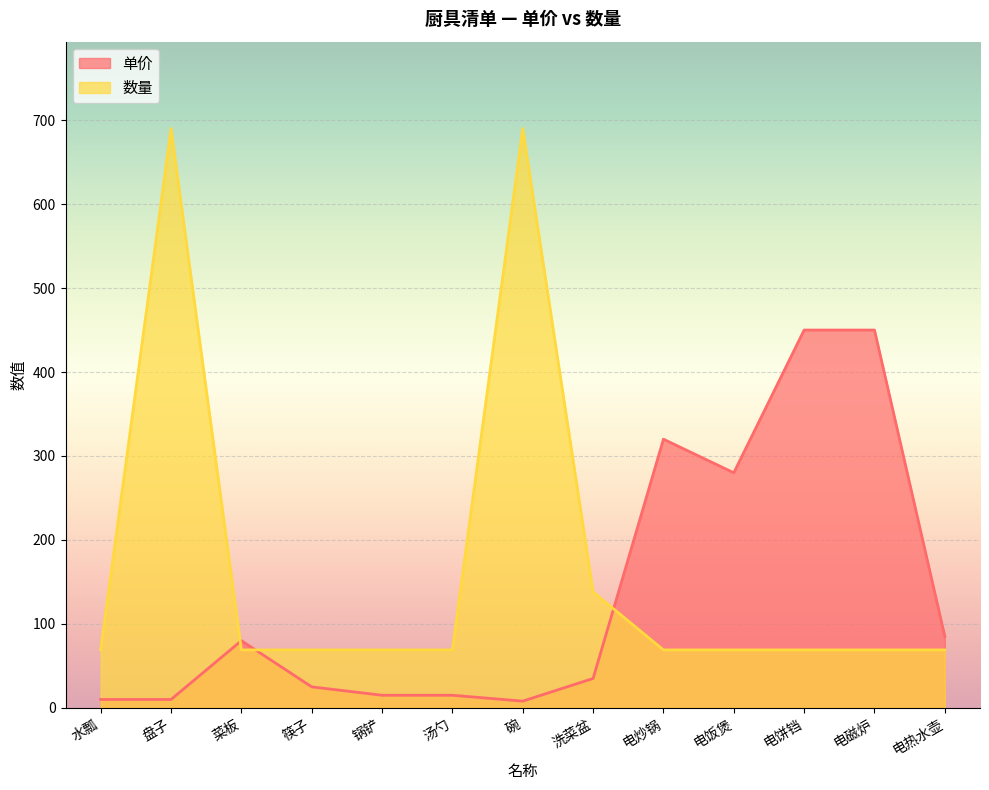

What is the lowest value of the 数量 series?

69